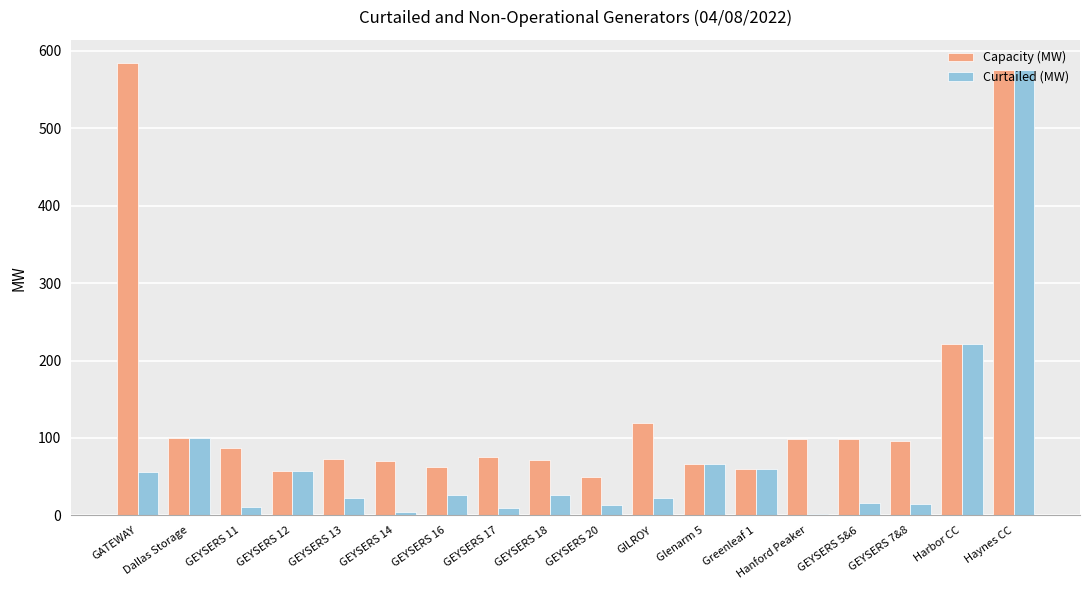

Which series has the largest range (max minus min)?

Curtailed (MW)